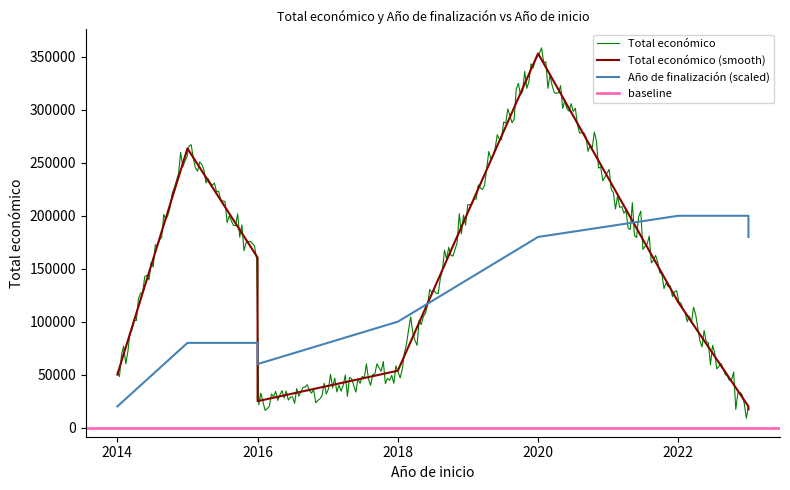

True or false: Año de finalización has more than 1 interior local peaks.

False